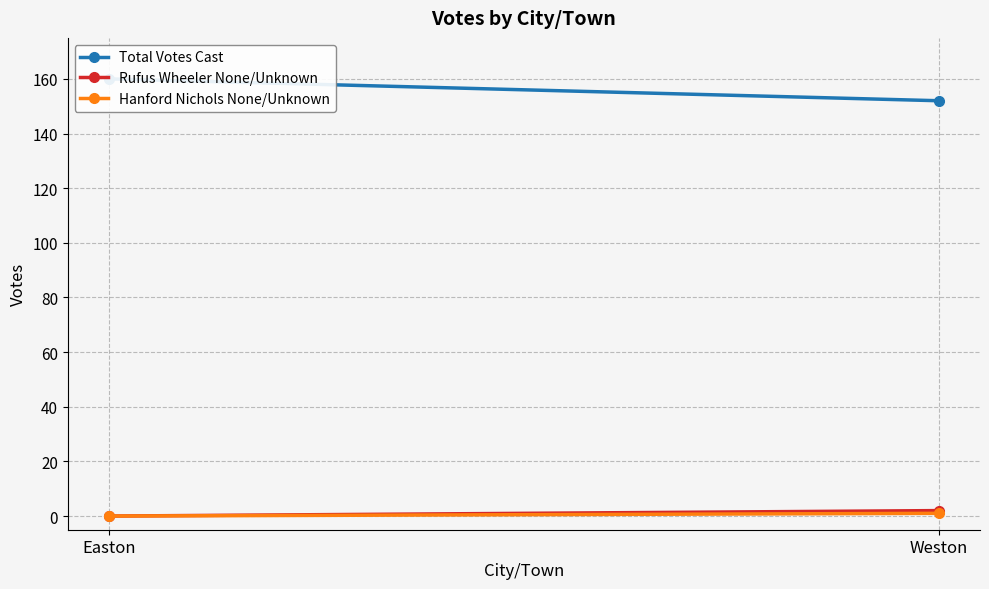

How many data points in Total Votes Cast are less than 160?

1